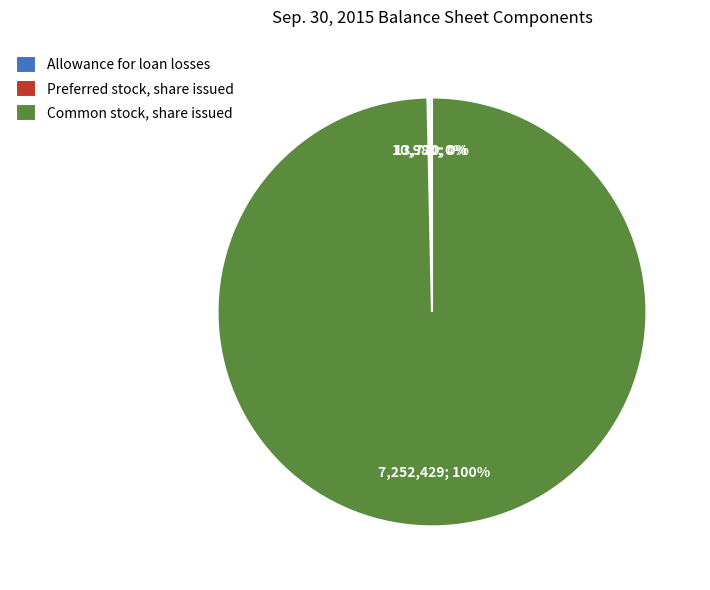

Which category accounts for the majority?

Common stock, share issued